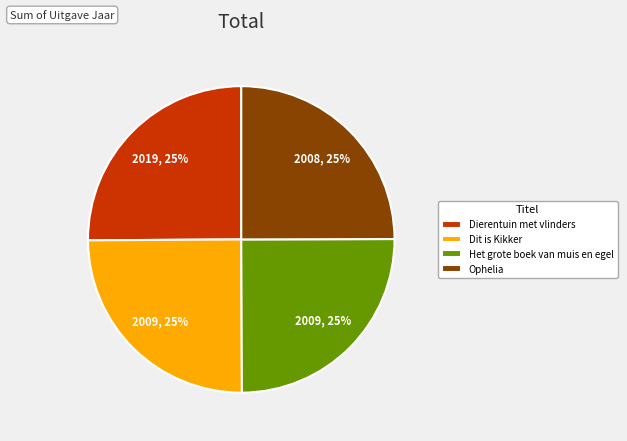

Does Ophelia represent more than half of the total?

No